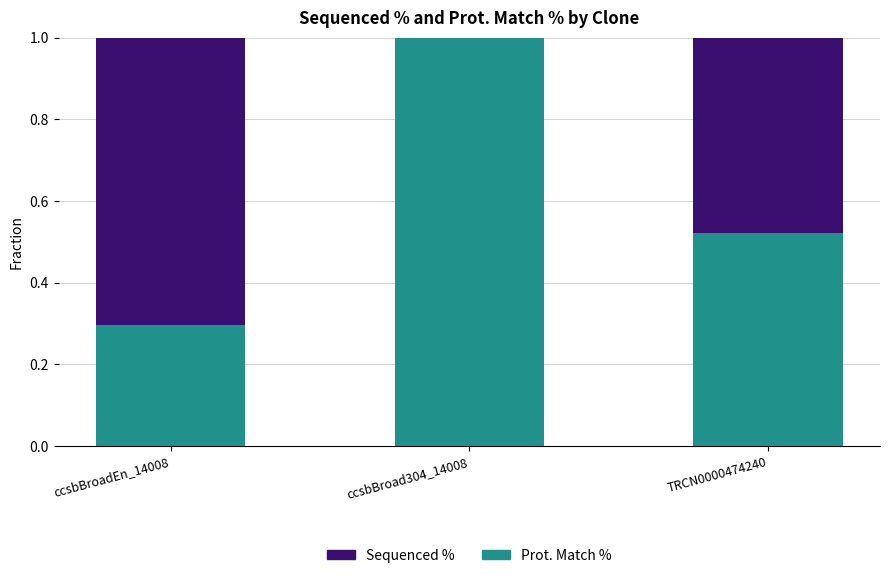

What are all the series names shown in the legend?

Sequenced %, Prot. Match %